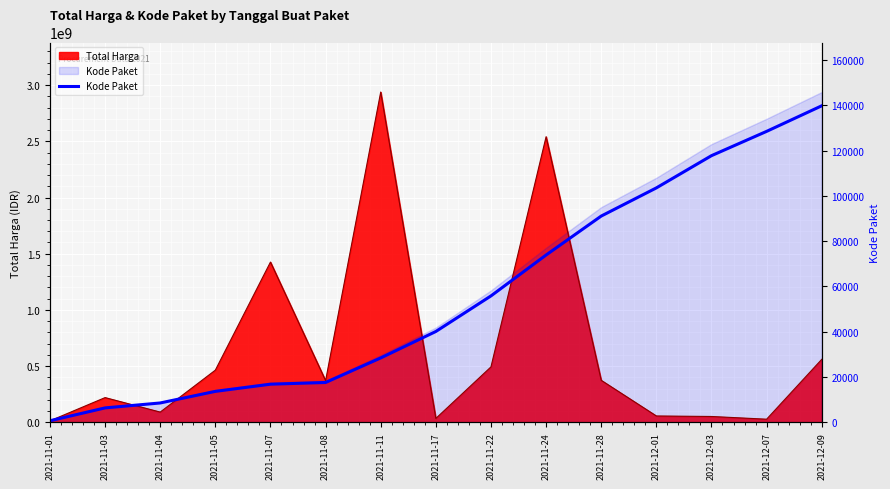

Is it true that the value at 2021-11-05 is 13652?

True